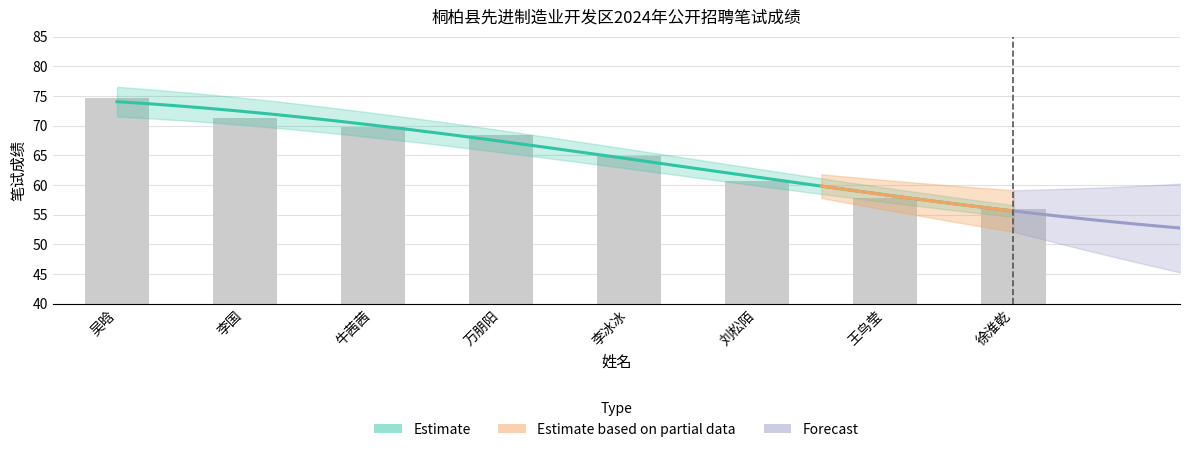

Where is the data nearest to the value 65?

李冰冰